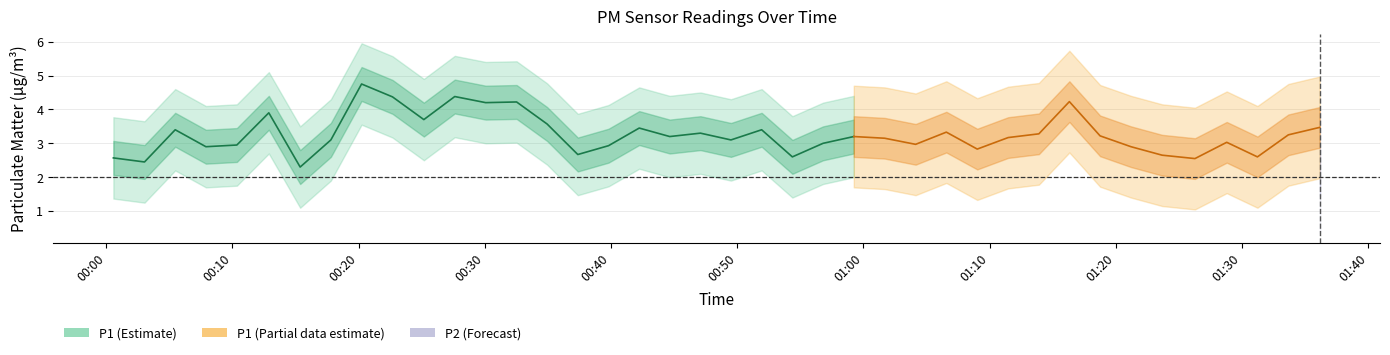

Reading left to right, what are all the values shown in this chart?

P1: 0=2.6	1=2.5	2=3.4	3=2.9	4=3.0	5=3.9	6=2.3	7=3.1	8=4.8	9=4.4	10=3.7	11=4.4	12=4.2	13=4.2	14=3.6	15=2.7	16=2.9	17=3.5	18=3.2	19=3.3	20=3.1	21=3.4	22=2.6	23=3.0	24=3.2	25=3.1	26=3.0	27=3.3	28=2.8	29=3.2	30=3.3	31=4.2	32=3.2	33=2.9	34=2.6	35=2.5	36=3.0	37=2.6	38=3.2	39=3.5
P2: 0=1.5	1=1.6	2=1.9	3=1.9	4=2.0	5=2.1	6=1.9	7=2.0	8=2.7	9=2.7	10=2.1	11=2.4	12=2.6	13=2.7	14=2.5	15=2.0	16=2.0	17=2.1	18=2.0	19=2.1	20=2.0	21=2.0	22=1.9	23=1.9	24=2.0	25=2.0	26=1.8	27=2.0	28=1.9	29=1.9	30=2.0	31=2.1	32=2.2	33=2.0	34=2.1	35=1.9	36=1.9	37=1.9	38=2.0	39=2.1